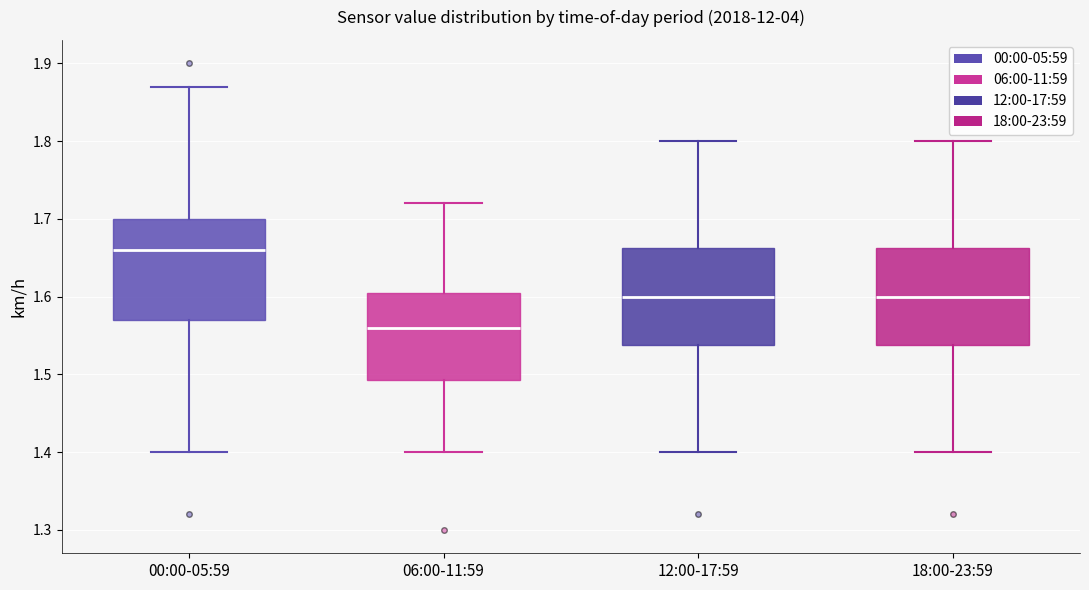

Reading left to right, transcribe this box plot: for each box, give where its median line is, the range the box spans, and where its two whiskers end, as read against the y-axis. The values are not printed on the chart, so give them approximately, as read against the axis.

00:00-05:59: median 1.66, box 1.57 to 1.70, whiskers 1.40 to 1.87
06:00-11:59: median 1.56, box 1.49 to 1.61, whiskers 1.40 to 1.72
12:00-17:59: median 1.60, box 1.54 to 1.66, whiskers 1.40 to 1.80
18:00-23:59: median 1.60, box 1.54 to 1.66, whiskers 1.40 to 1.80